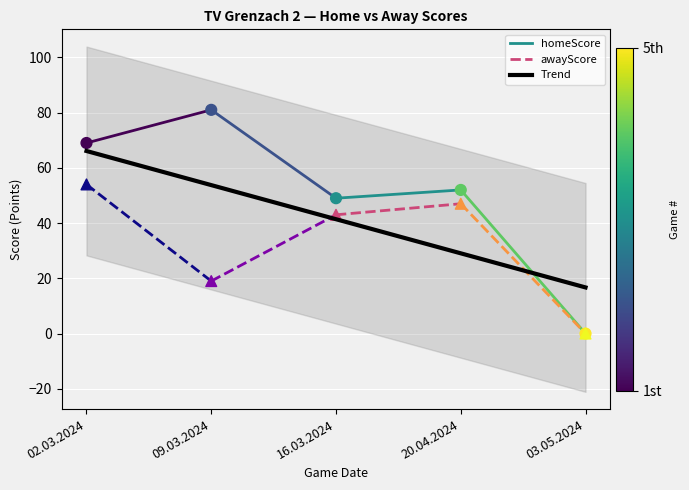

Which series contains the lowest Y value?

homeScore